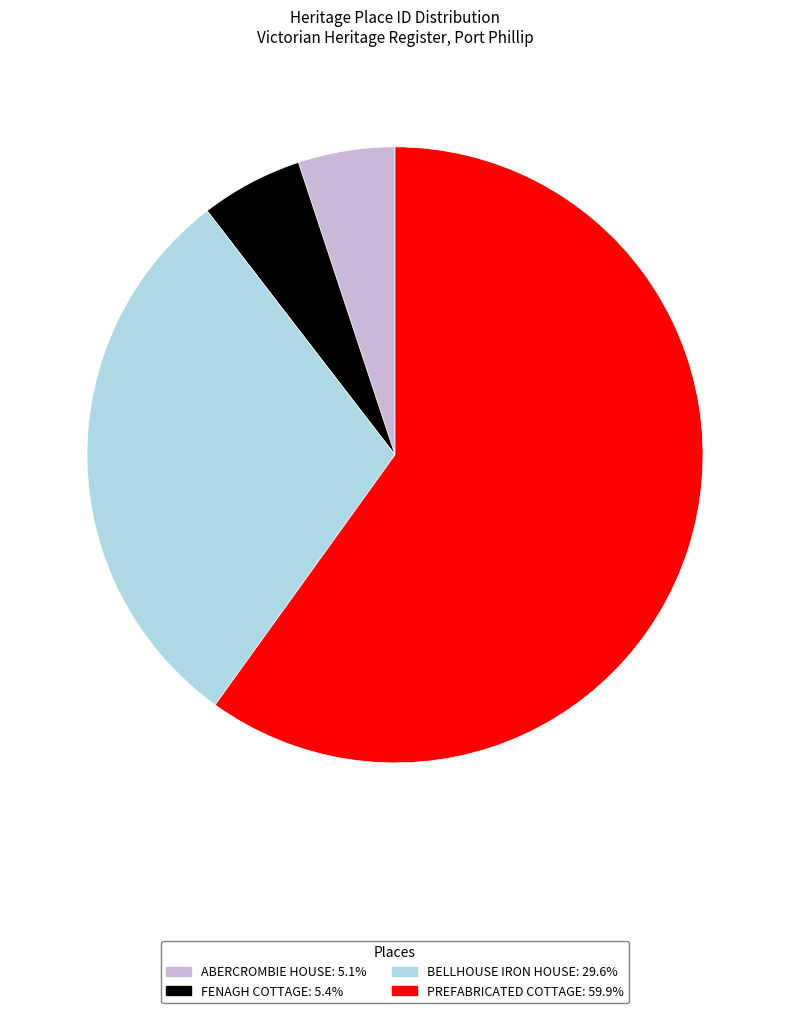

Approximately how many times larger is the value at PREFABRICATED COTTAGE: 59.9% compared to FENAGH COTTAGE: 5.4%?

11.2